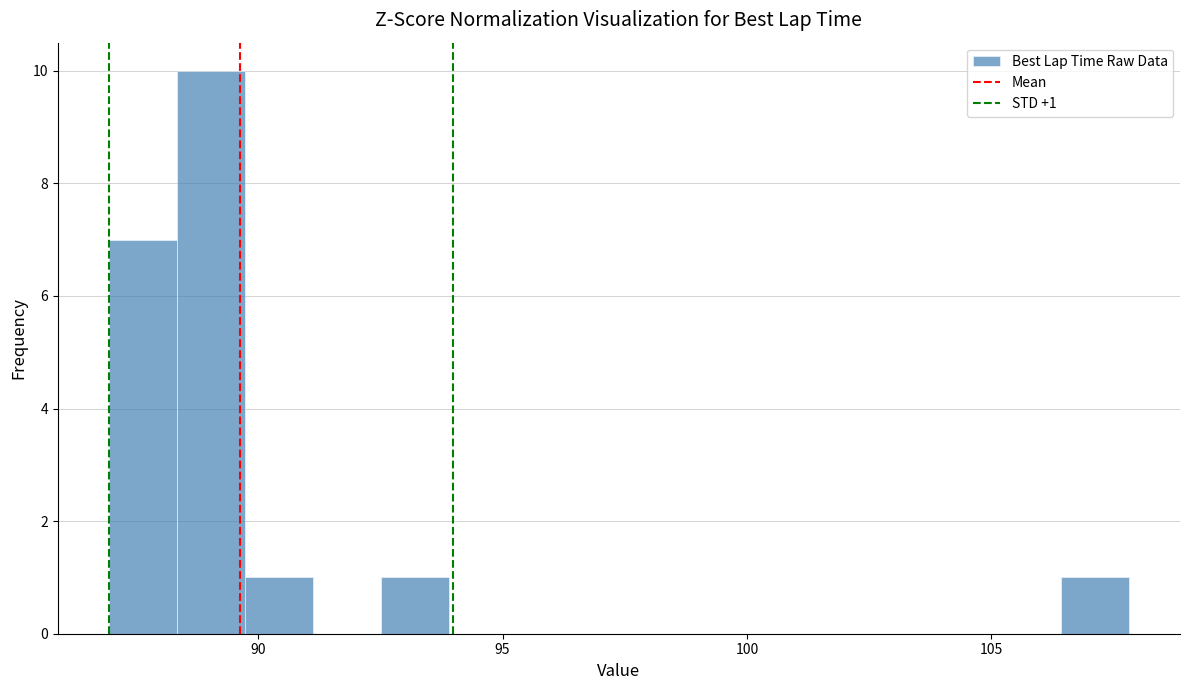

Read against the x-axis, roughly where is the centre of the tallest bar?

89.0